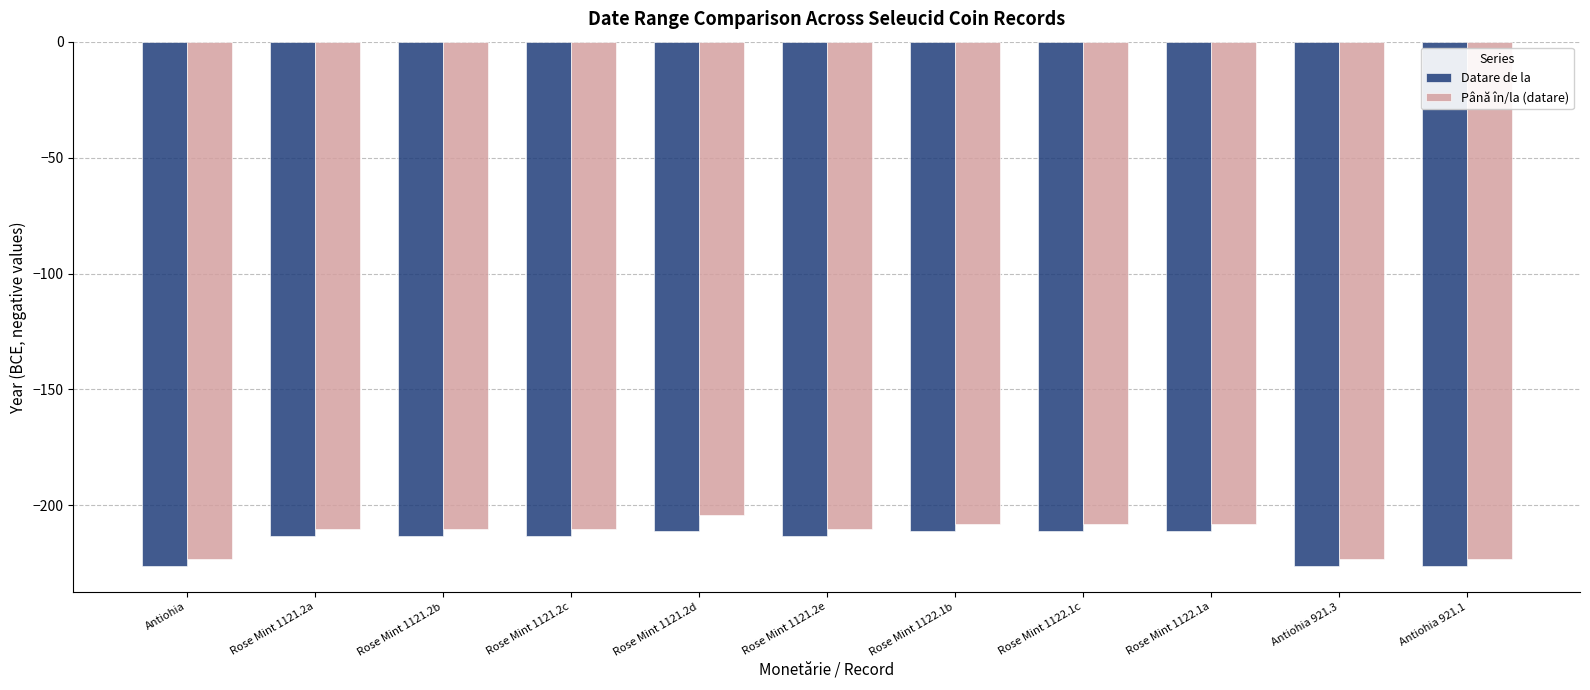

What is the average value of the Până în/la (datare) series?

-212